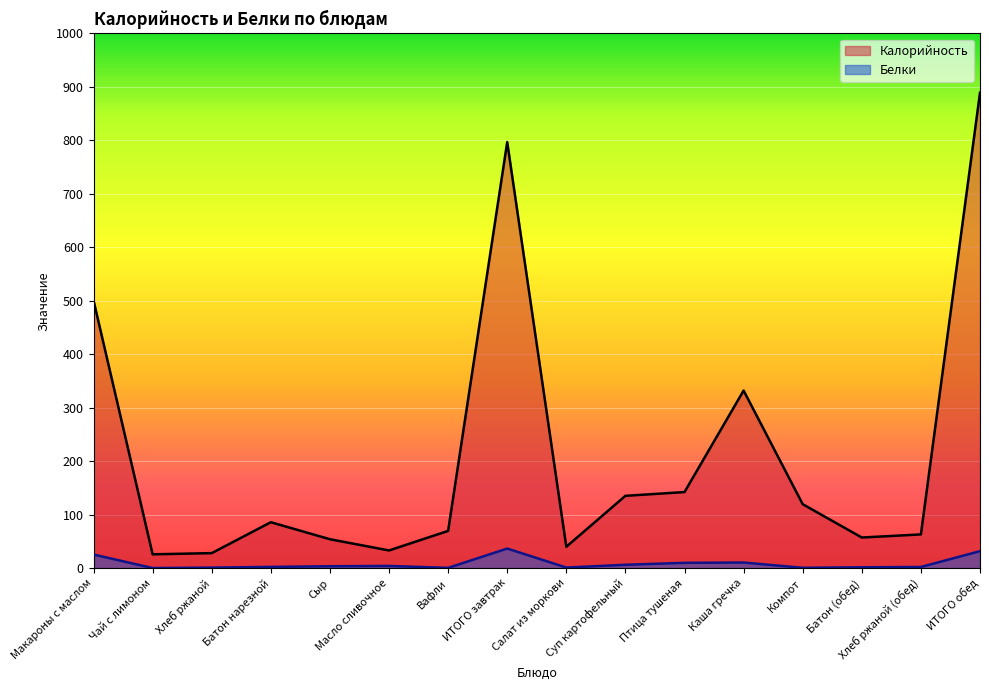

At which category does the chart reach its minimum across all series?

Чай с лимоном